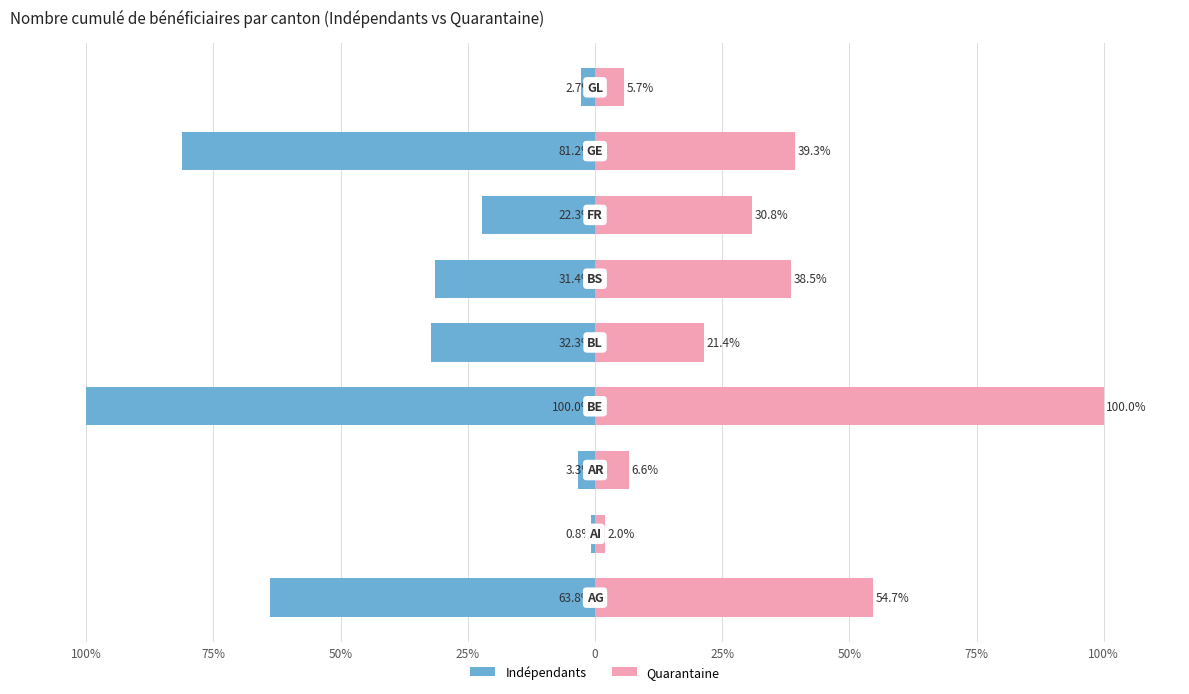

What is the value of the Indépendants bar at the 6th from the left?

-100.0